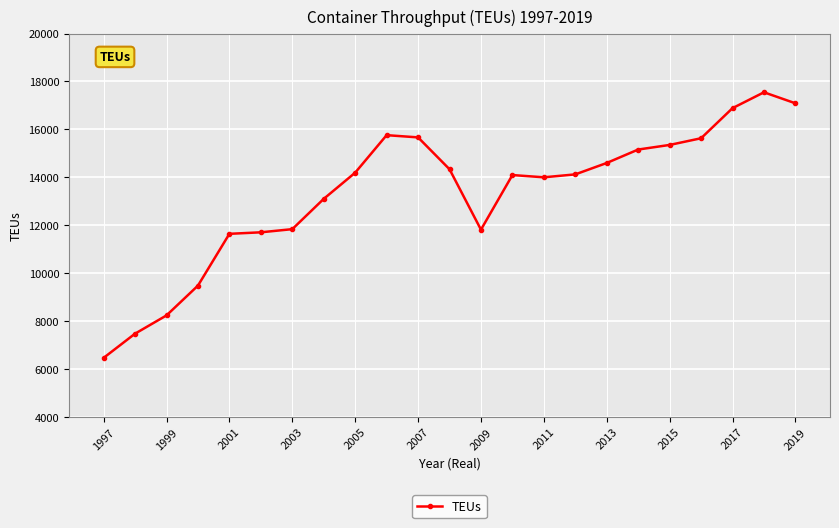

What is the value of the 2nd point from the left?

7475